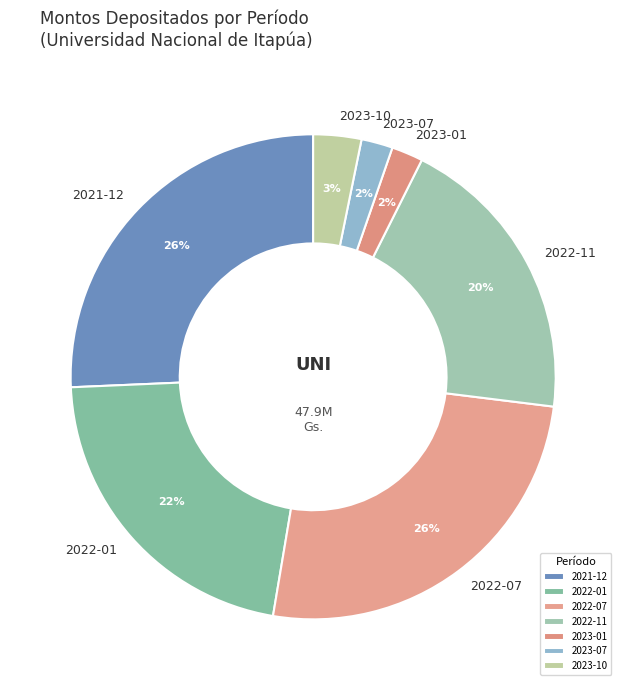

Which has a higher value, 2022-07 or 2023-01?

2022-07